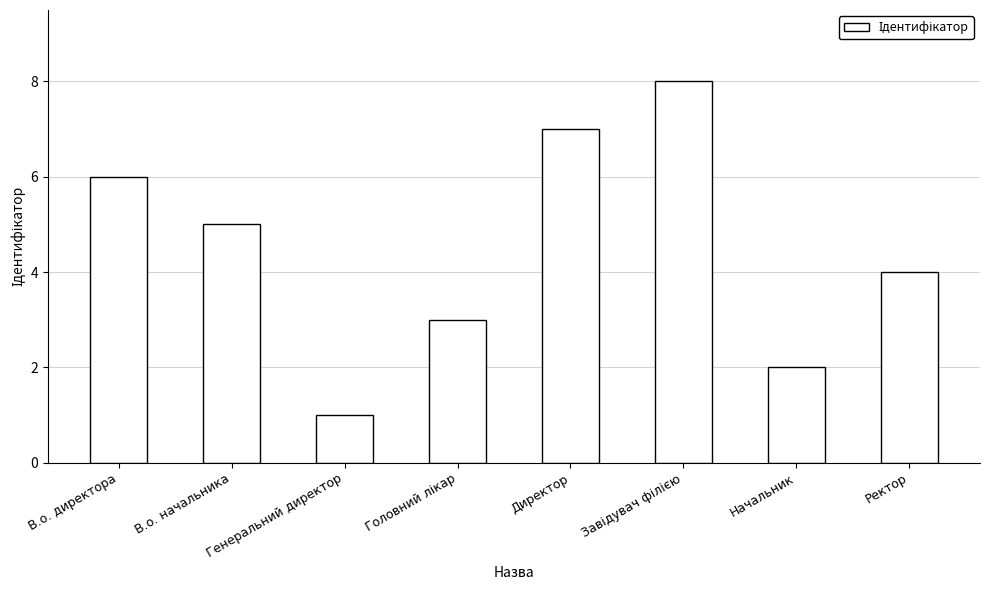

Reading right to left, extract all data points from this chart.

4	2	8	7	3	1	5	6